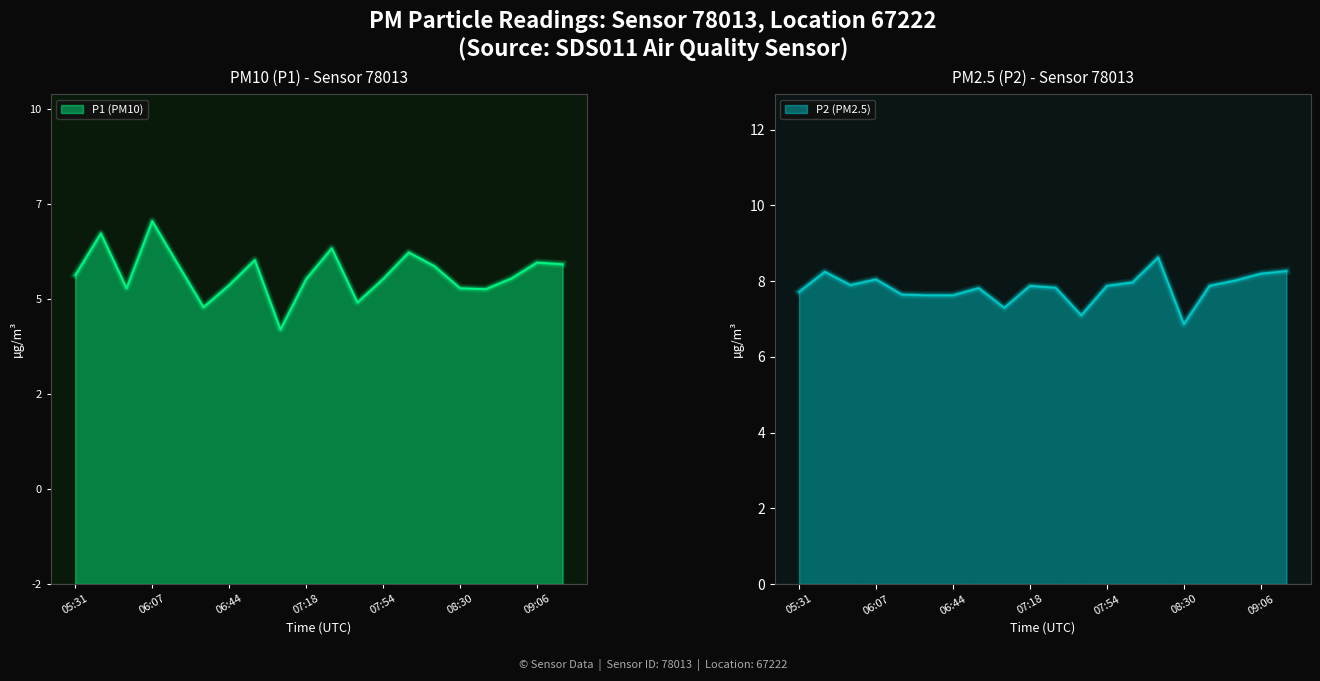

Is it true that P1 equals 10.8 at 06:07?

False